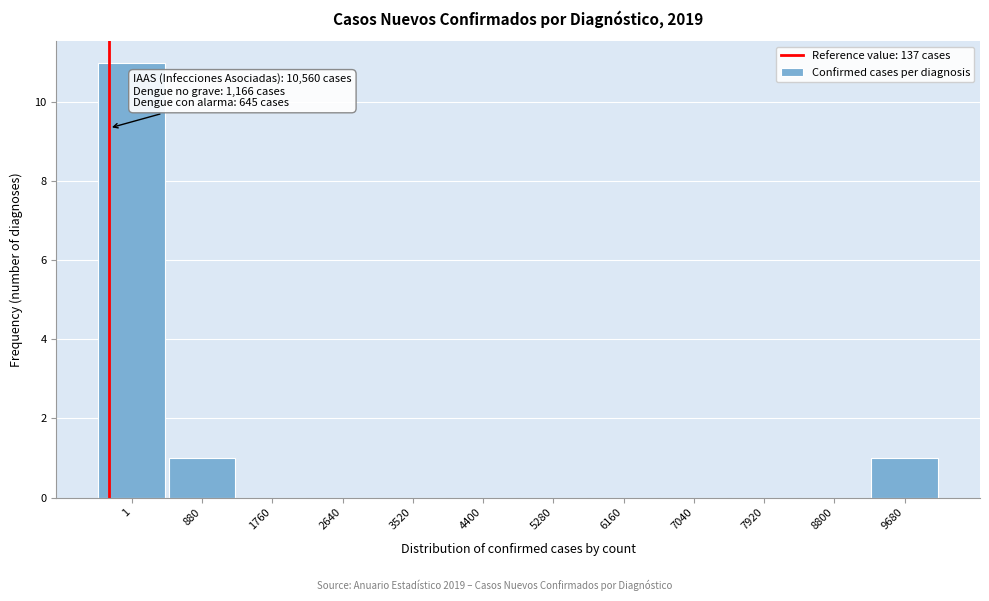

Reading left to right, transcribe all the data shown in this chart.

1=11	880=1	1760=0	2640=0	3520=0	4400=0	5280=0	6160=0	7040=0	7920=0	8800=0	9680=1